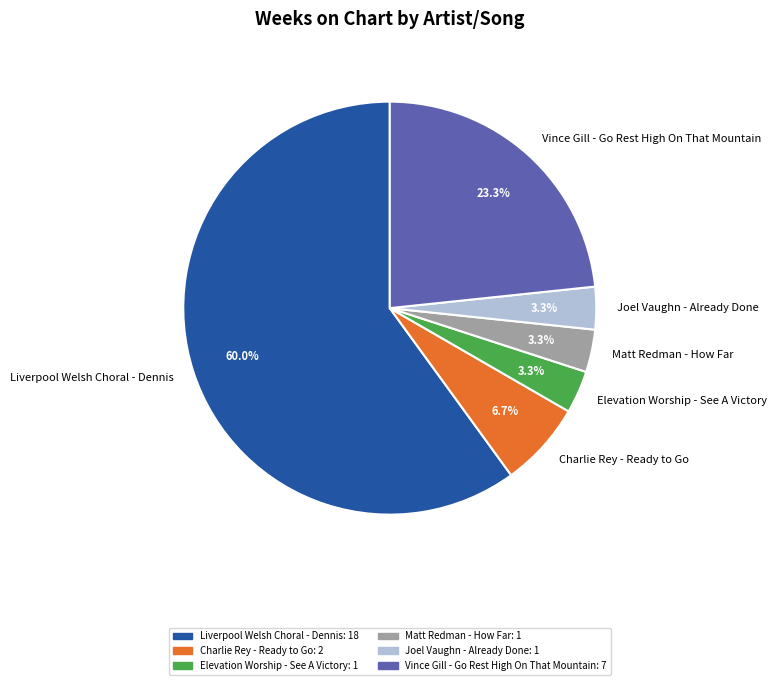

What portion of the pie excludes Charlie Rey - Ready to Go?

93.3%